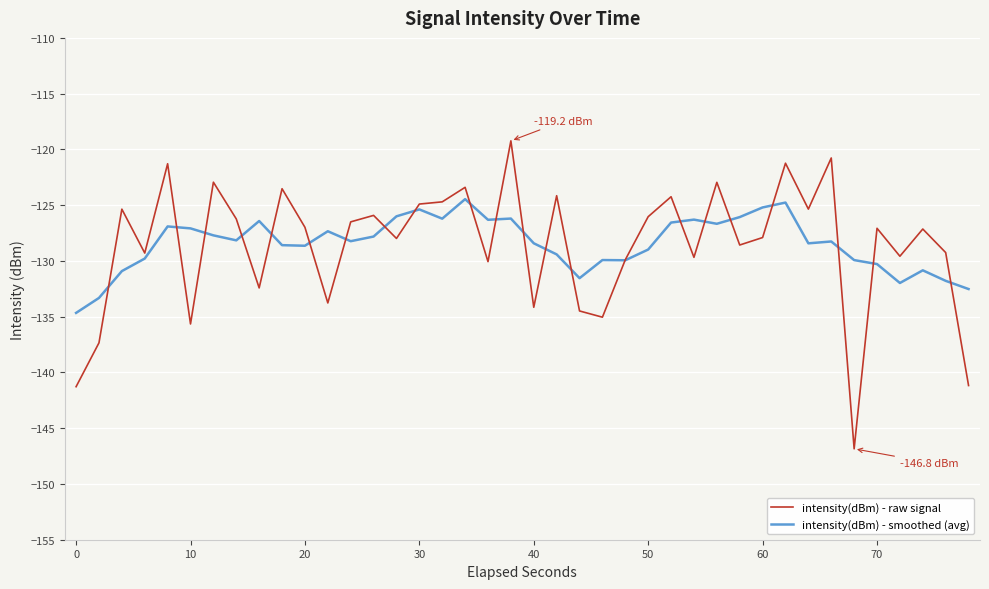

How many times do intensity(dBm) - raw signal and intensity(dBm) - smoothed (avg) cross each other?

22